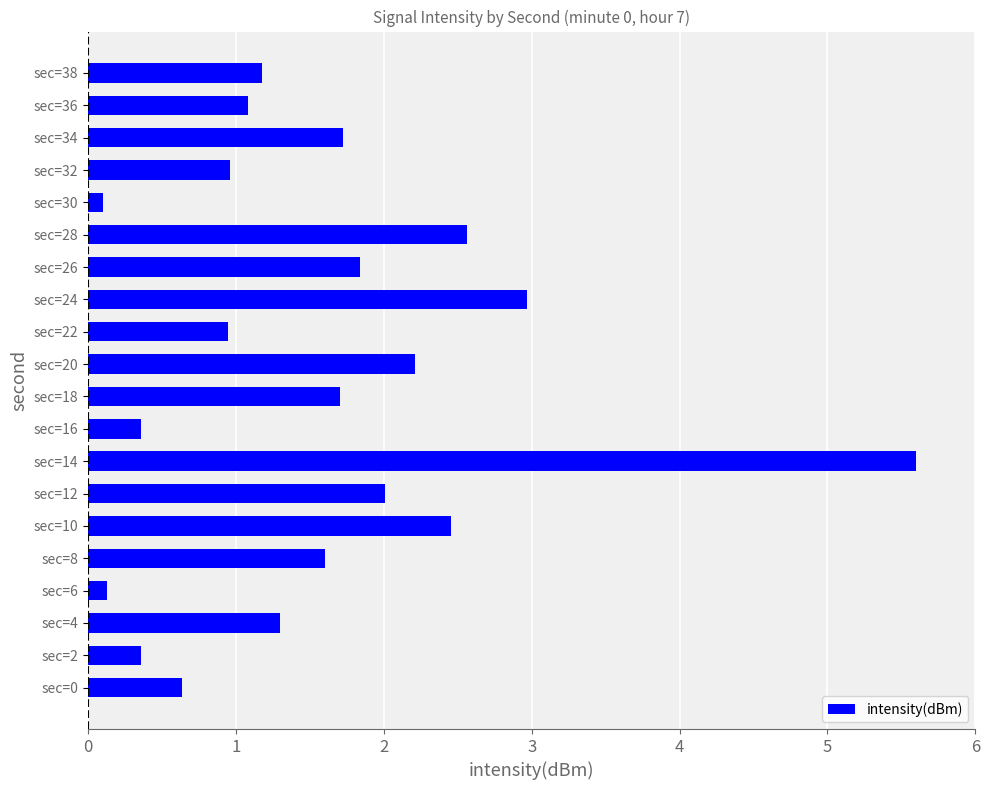

Which label corresponds to the largest value in the chart?

sec=14